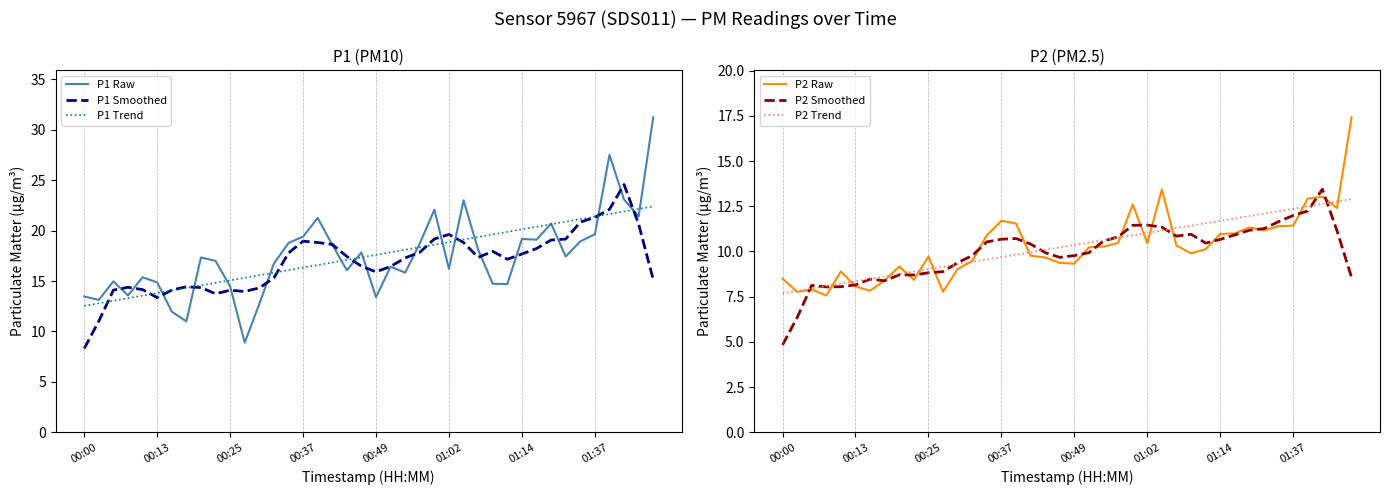

True or false: P1 Trend and P2 Smoothed cross at least once.

False